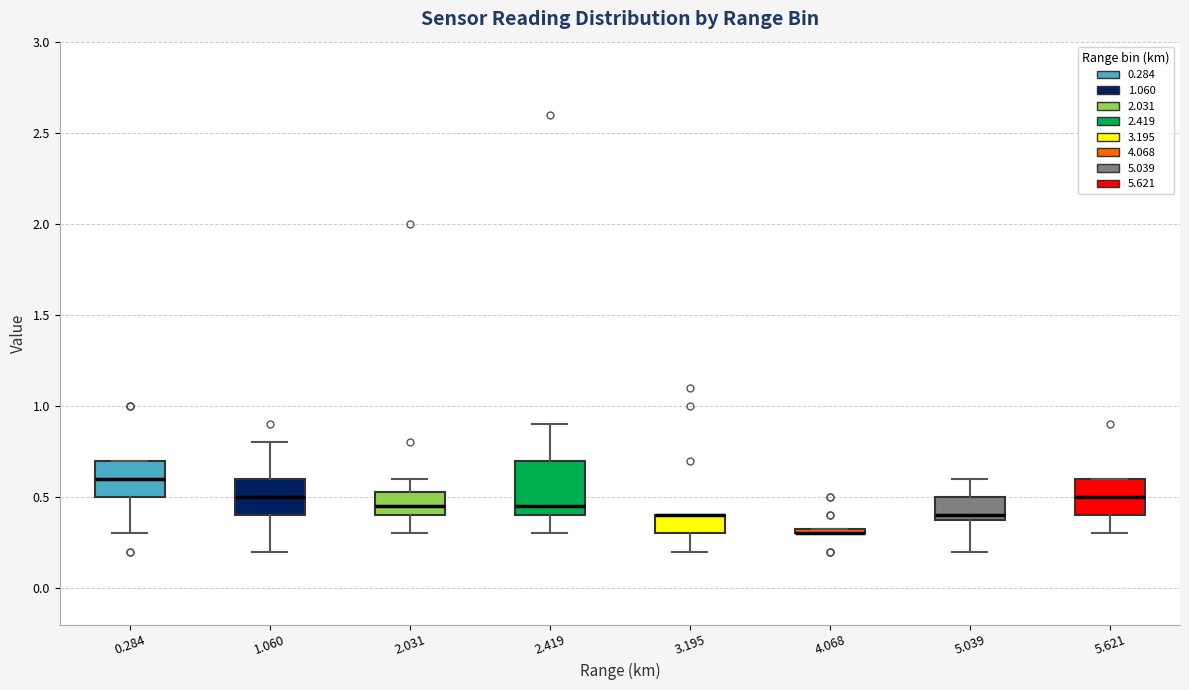

Where is the lower edge of the box at x = 5.621 on the y-axis? The values are not printed on the chart, so give them approximately, as read against the axis.

0.40